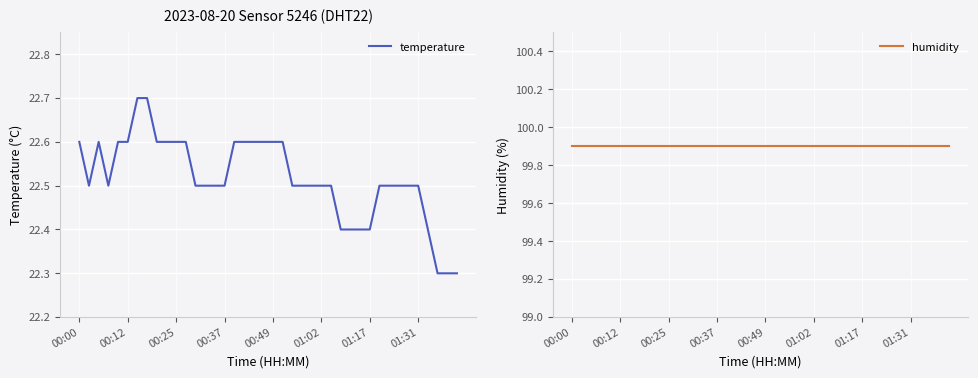

The temperature series shows 9.1 at 00:49. True or false?

False